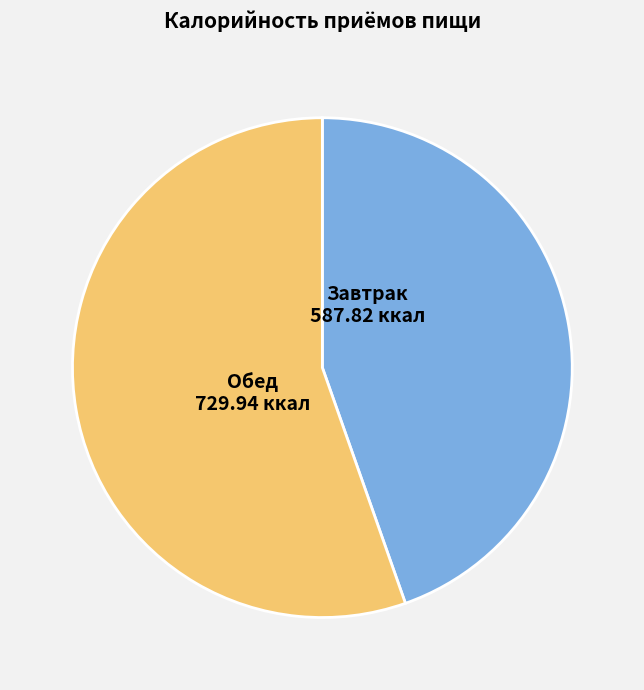

Count the number of slices in the pie.

2